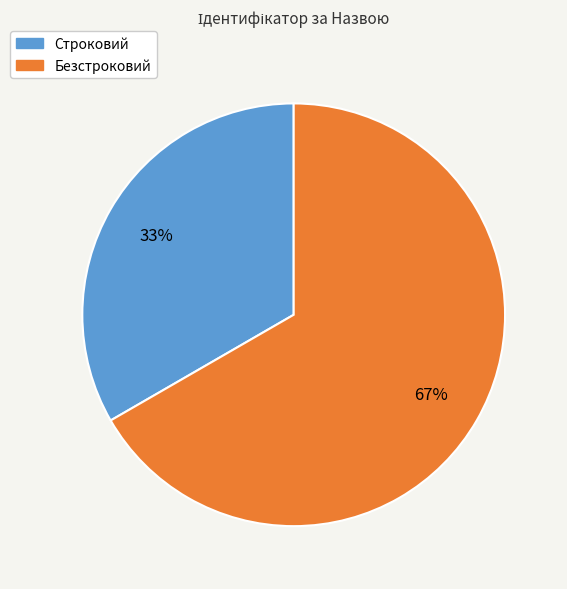

To the nearest percent, what is the combined percentage of Безстроковий and Строковий?

100%